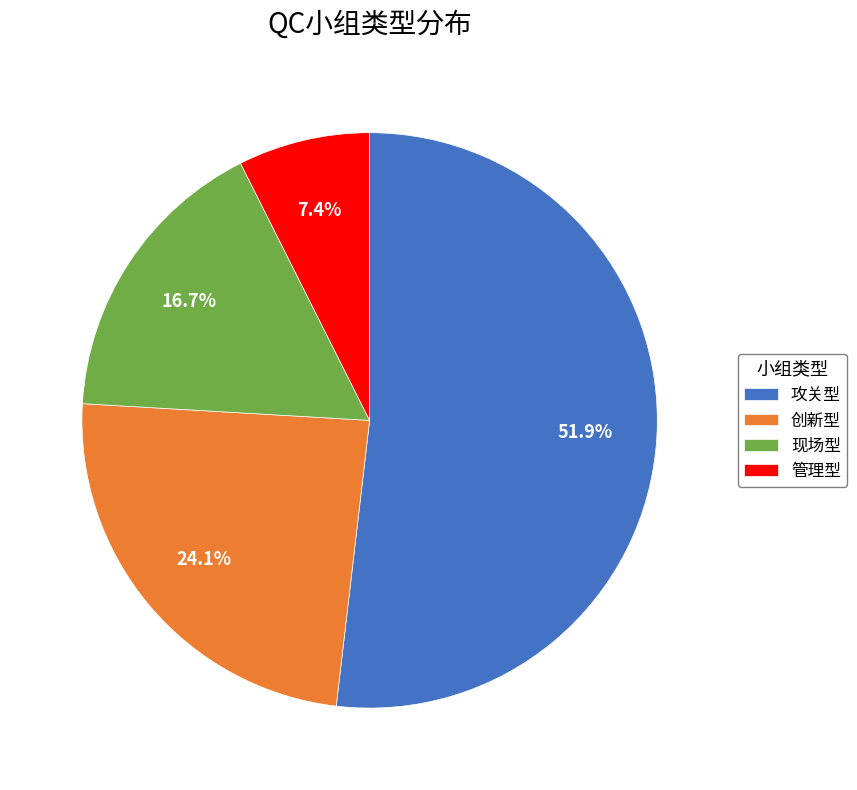

How many slices are in this pie chart?

4